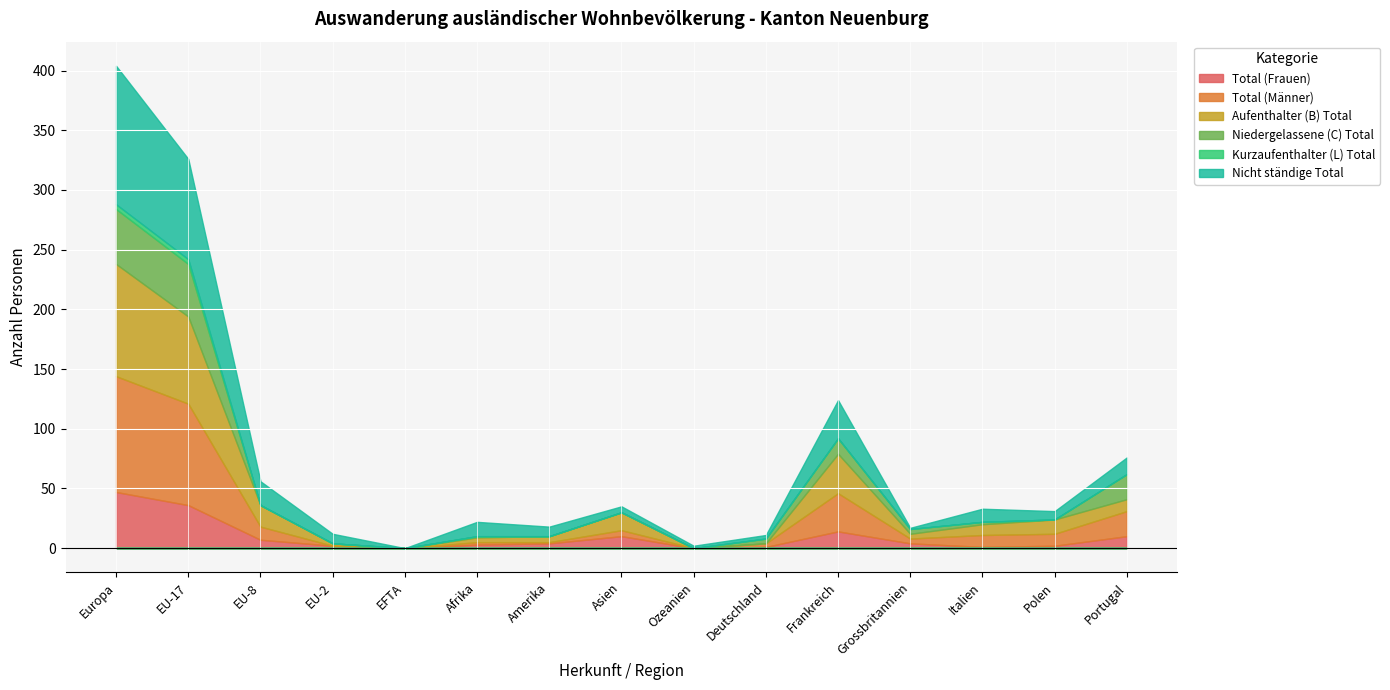

What is the label of the 10th point from the left?

Deutschland